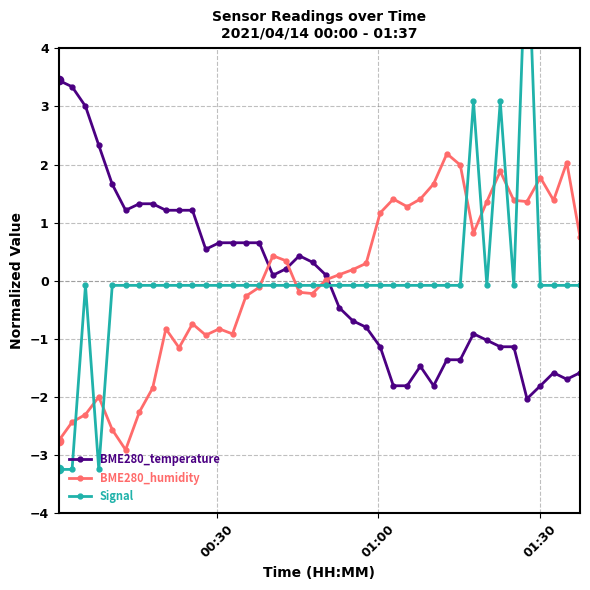

What is the lowest value of the BME280_humidity series?

-2.9